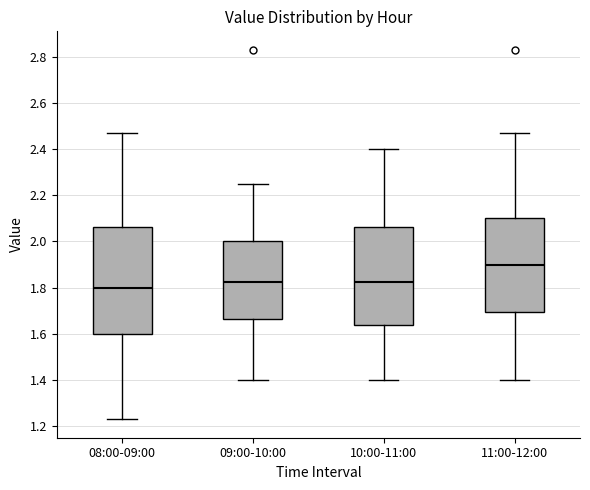

Which box's median line is the highest?

11:00-12:00